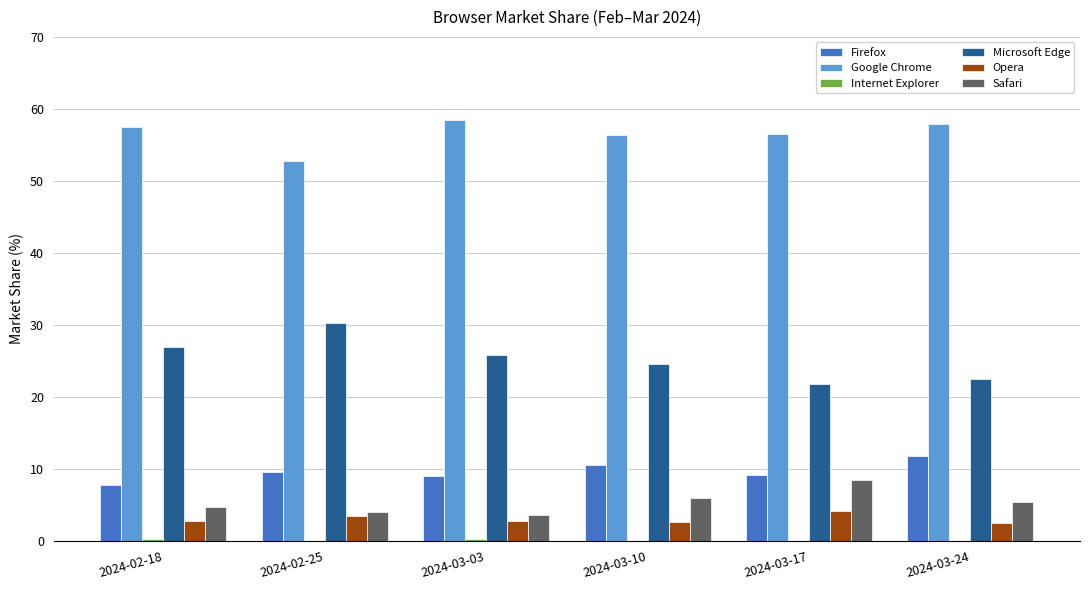

Which series has the largest total across all categories?

Google Chrome